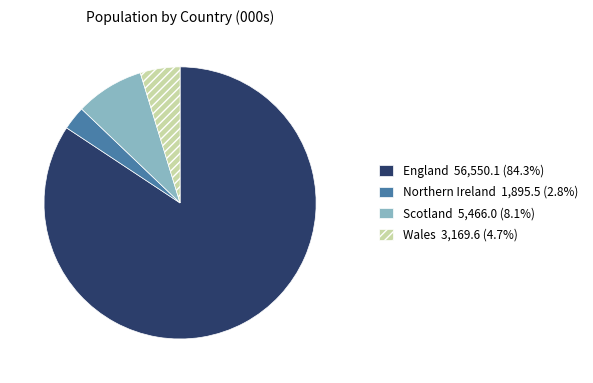

Do Scotland and Northern Ireland together represent more than half of the pie?

No